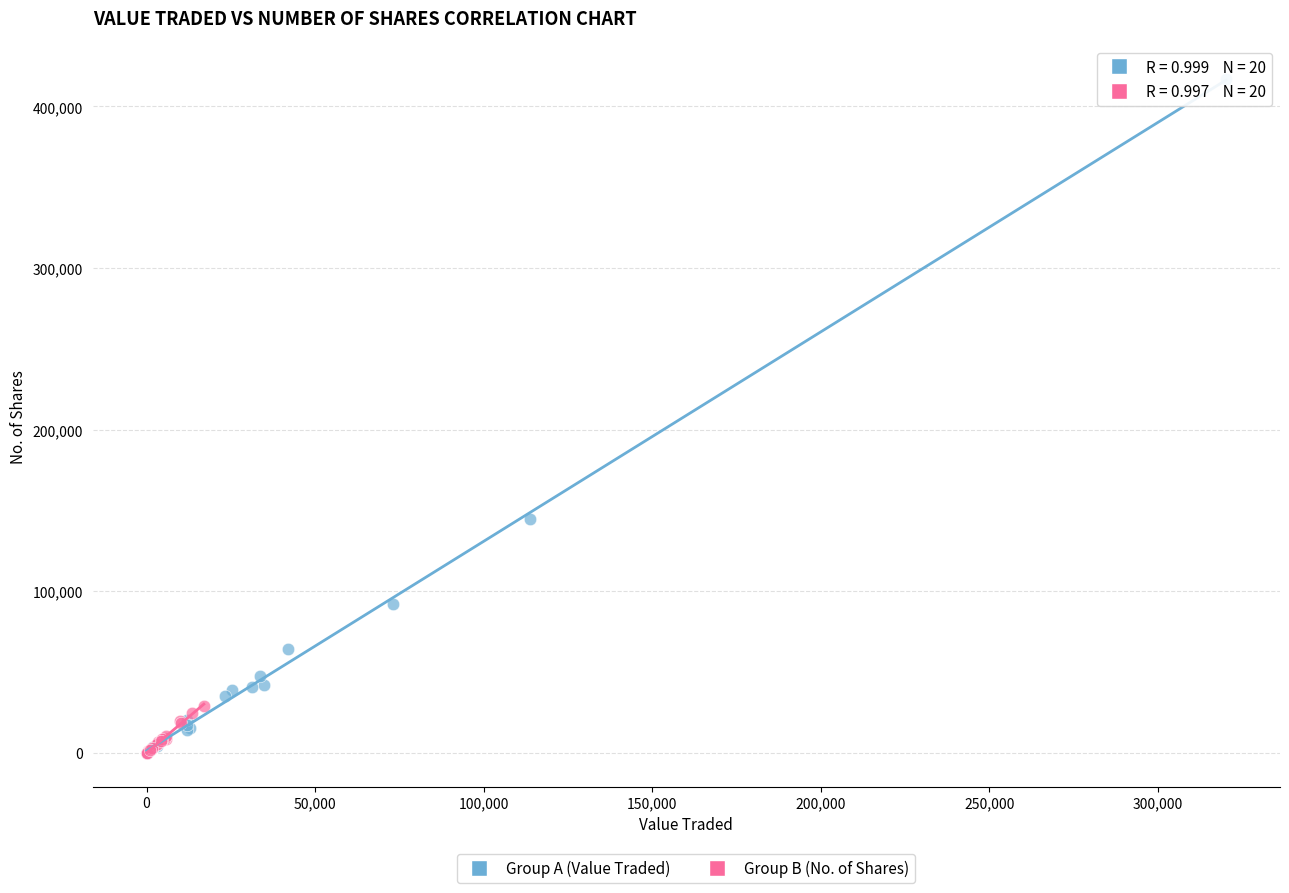

Which series has the widest spread of Y values?

Group A (Value Traded)